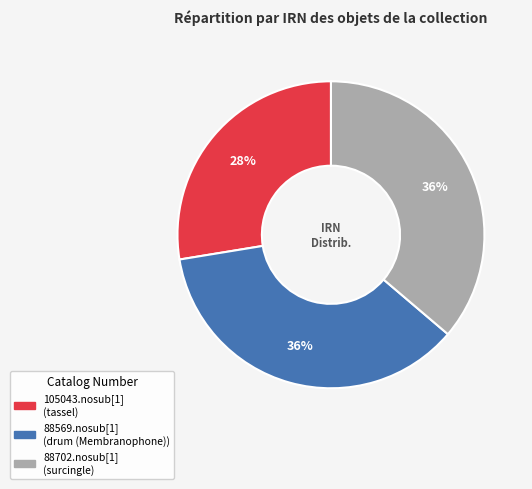

Is there any slice that represents more than half of the pie?

No